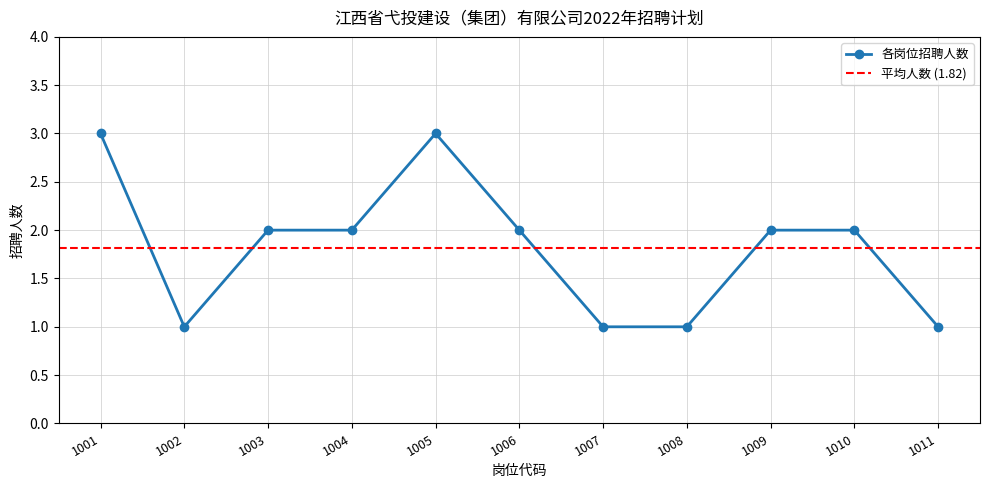

The chart shows a value of 2 at 1004. True or false?

True